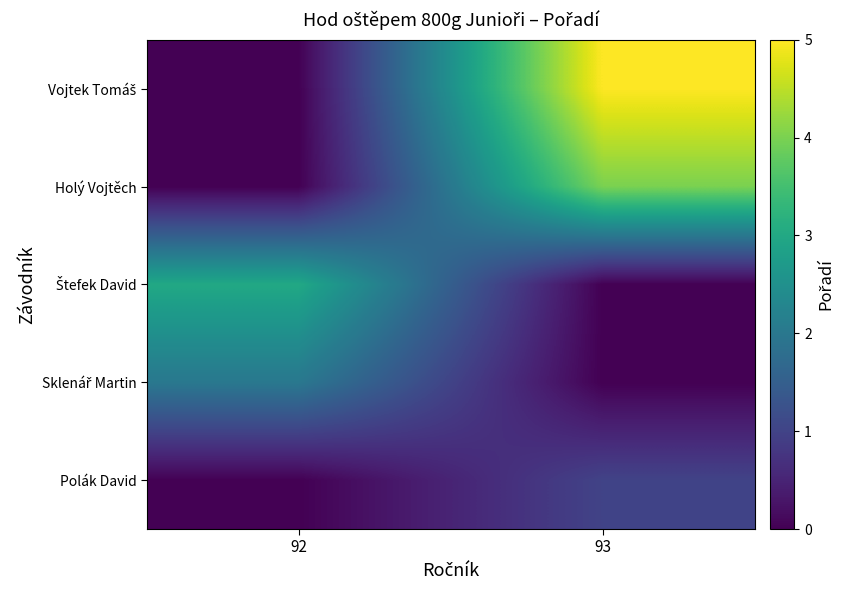

At how many categories does at least one series exceed 2?

2